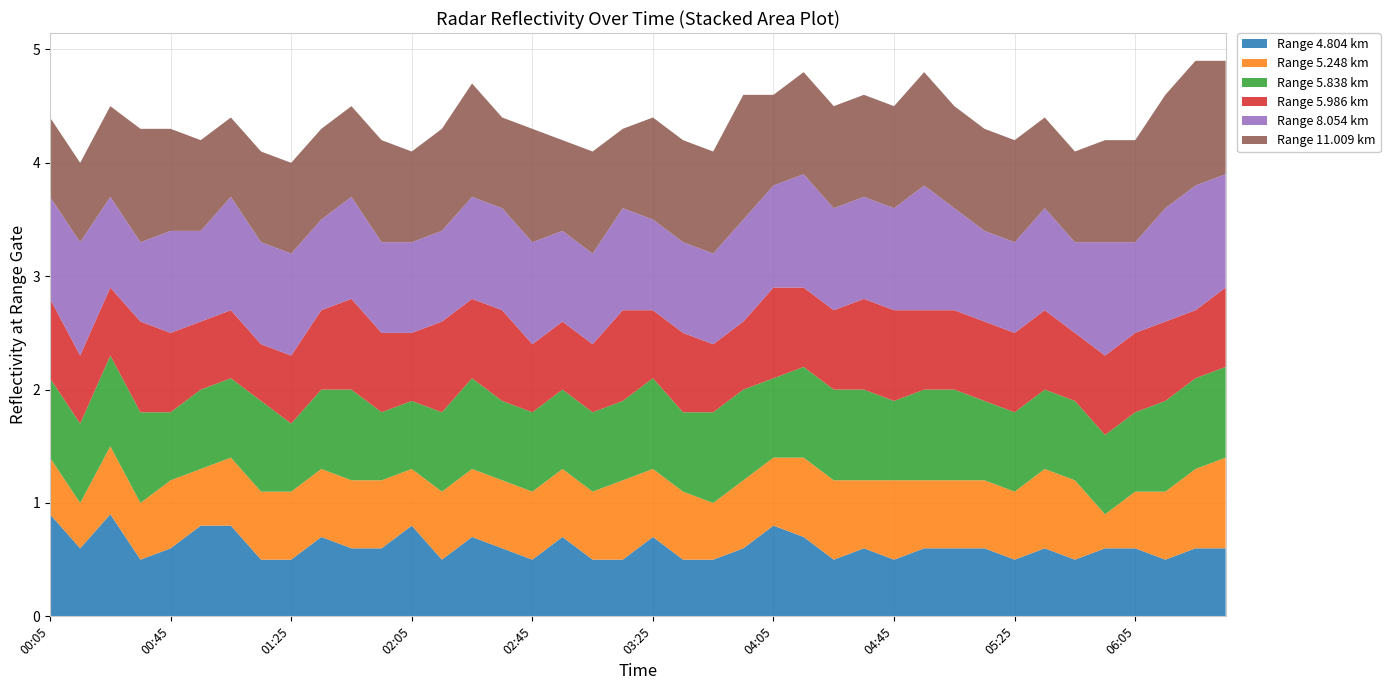

Reading right to left, what are all the values shown in this chart?

4.804: 06:35=0.6	06:25=0.6	06:15=0.5	06:05=0.6	05:55=0.6	05:45=0.5	05:35=0.6	05:25=0.5	05:15=0.6	05:05=0.6	04:55=0.6	04:45=0.5	04:35=0.6	04:25=0.5	04:15=0.7	04:05=0.8	03:55=0.6	03:45=0.5	03:35=0.5	03:25=0.7	03:15=0.5	03:05=0.5	02:55=0.7	02:45=0.5	02:35=0.6	02:25=0.7	02:15=0.5	02:05=0.8	01:55=0.6	01:45=0.6	01:35=0.7	01:25=0.5	01:15=0.5	01:05=0.8	00:55=0.8	00:45=0.6	00:35=0.5	00:25=0.9	00:15=0.6	00:05=0.9
5.248: 06:35=0.8	06:25=0.7	06:15=0.6	06:05=0.5	05:55=0.3	05:45=0.7	05:35=0.7	05:25=0.6	05:15=0.6	05:05=0.6	04:55=0.6	04:45=0.7	04:35=0.6	04:25=0.7	04:15=0.7	04:05=0.6	03:55=0.6	03:45=0.5	03:35=0.6	03:25=0.6	03:15=0.7	03:05=0.6	02:55=0.6	02:45=0.6	02:35=0.6	02:25=0.6	02:15=0.6	02:05=0.5	01:55=0.6	01:45=0.6	01:35=0.6	01:25=0.6	01:15=0.6	01:05=0.6	00:55=0.5	00:45=0.6	00:35=0.5	00:25=0.6	00:15=0.4	00:05=0.5
5.838: 06:35=0.8	06:25=0.8	06:15=0.8	06:05=0.7	05:55=0.7	05:45=0.7	05:35=0.7	05:25=0.7	05:15=0.7	05:05=0.8	04:55=0.8	04:45=0.7	04:35=0.8	04:25=0.8	04:15=0.8	04:05=0.7	03:55=0.8	03:45=0.8	03:35=0.7	03:25=0.8	03:15=0.7	03:05=0.7	02:55=0.7	02:45=0.7	02:35=0.7	02:25=0.8	02:15=0.7	02:05=0.6	01:55=0.6	01:45=0.8	01:35=0.7	01:25=0.6	01:15=0.8	01:05=0.7	00:55=0.7	00:45=0.6	00:35=0.8	00:25=0.8	00:15=0.7	00:05=0.7
5.986: 06:35=0.7	06:25=0.6	06:15=0.7	06:05=0.7	05:55=0.7	05:45=0.6	05:35=0.7	05:25=0.7	05:15=0.7	05:05=0.7	04:55=0.7	04:45=0.8	04:35=0.8	04:25=0.7	04:15=0.7	04:05=0.8	03:55=0.6	03:45=0.6	03:35=0.7	03:25=0.6	03:15=0.8	03:05=0.6	02:55=0.6	02:45=0.6	02:35=0.8	02:25=0.7	02:15=0.8	02:05=0.6	01:55=0.7	01:45=0.8	01:35=0.7	01:25=0.6	01:15=0.5	01:05=0.6	00:55=0.6	00:45=0.7	00:35=0.8	00:25=0.6	00:15=0.6	00:05=0.7
8.054: 06:35=1.0	06:25=1.1	06:15=1.0	06:05=0.8	05:55=1.0	05:45=0.8	05:35=0.9	05:25=0.8	05:15=0.8	05:05=0.9	04:55=1.1	04:45=0.9	04:35=0.9	04:25=0.9	04:15=1.0	04:05=0.9	03:55=0.9	03:45=0.8	03:35=0.8	03:25=0.8	03:15=0.9	03:05=0.8	02:55=0.8	02:45=0.9	02:35=0.9	02:25=0.9	02:15=0.8	02:05=0.8	01:55=0.8	01:45=0.9	01:35=0.8	01:25=0.9	01:15=0.9	01:05=1.0	00:55=0.8	00:45=0.9	00:35=0.7	00:25=0.8	00:15=1.0	00:05=0.9
11.009: 06:35=1.0	06:25=1.1	06:15=1.0	06:05=0.9	05:55=0.9	05:45=0.8	05:35=0.8	05:25=0.9	05:15=0.9	05:05=0.9	04:55=1.0	04:45=0.9	04:35=0.9	04:25=0.9	04:15=0.9	04:05=0.8	03:55=1.1	03:45=0.9	03:35=0.9	03:25=0.9	03:15=0.7	03:05=0.9	02:55=0.8	02:45=1.0	02:35=0.8	02:25=1.0	02:15=0.9	02:05=0.8	01:55=0.9	01:45=0.8	01:35=0.8	01:25=0.8	01:15=0.8	01:05=0.7	00:55=0.8	00:45=0.9	00:35=1.0	00:25=0.8	00:15=0.7	00:05=0.7